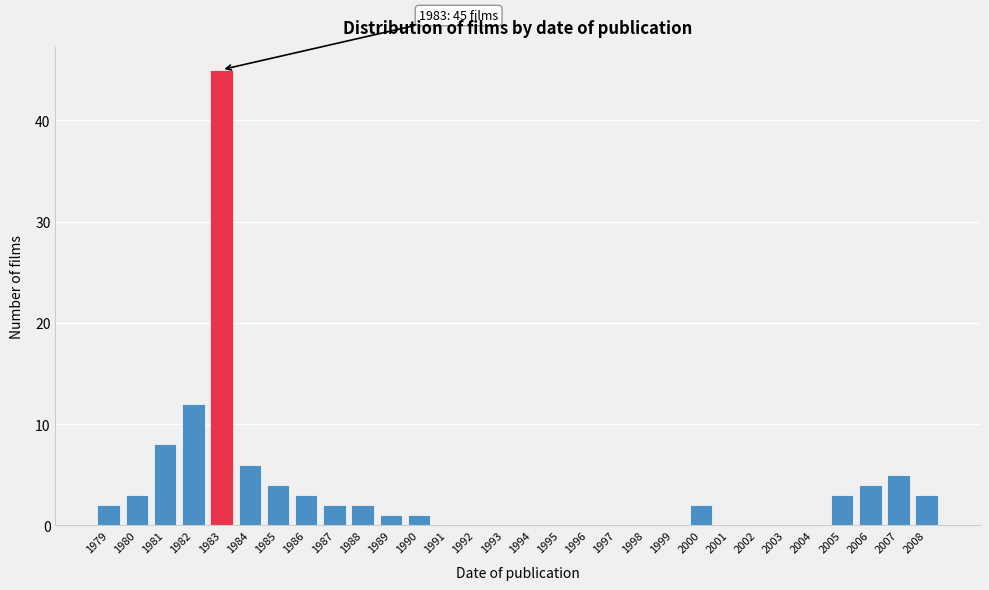

Reading left to right, extract all data points from this chart.

1979=2	1980=3	1981=8	1982=12	1983=45	1984=6	1985=4	1986=3	1987=2	1988=2	1989=1	1990=1	1991=0	1992=0	1993=0	1994=0	1995=0	1996=0	1997=0	1998=0	1999=0	2000=2	2001=0	2002=0	2003=0	2004=0	2005=3	2006=4	2007=5	2008=3